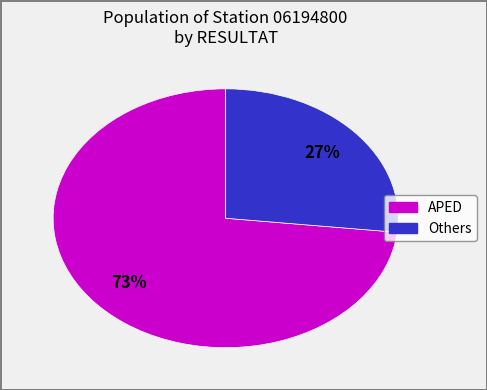

Is there a majority slice in this chart?

Yes